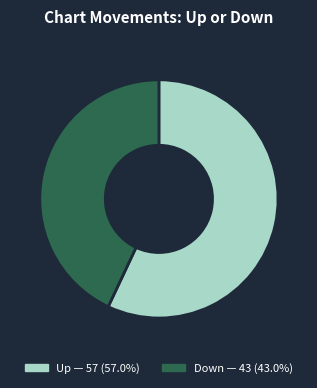

How many slices are in this pie chart?

2